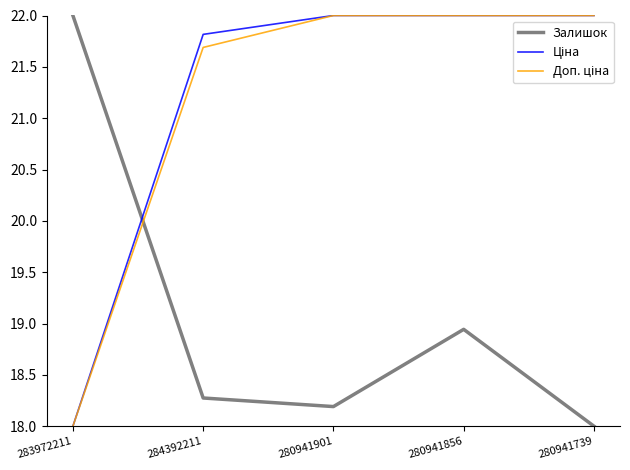

The Залишок series shows 31.7 at 280941739. True or false?

False